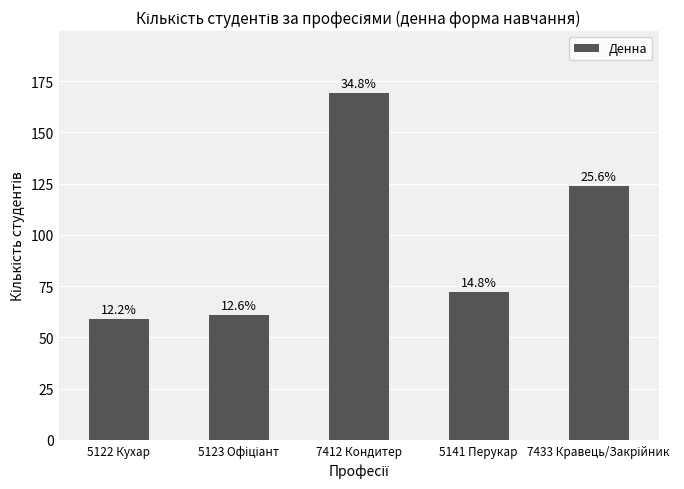

Rank the categories by value from lowest to highest.

5122 Кухар, 5123 Офіціант, 5141 Перукар, 7433 Кравець/Закрійник, 7412 Кондитер